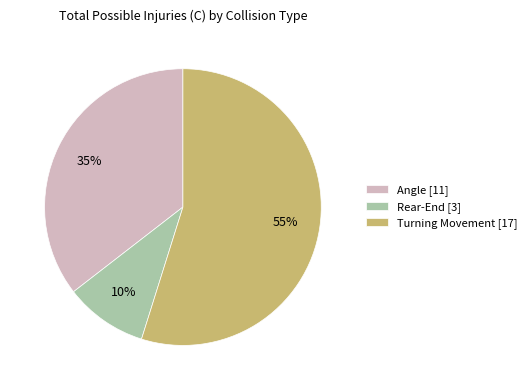

Which has a higher value, Angle or Rear-End?

Angle